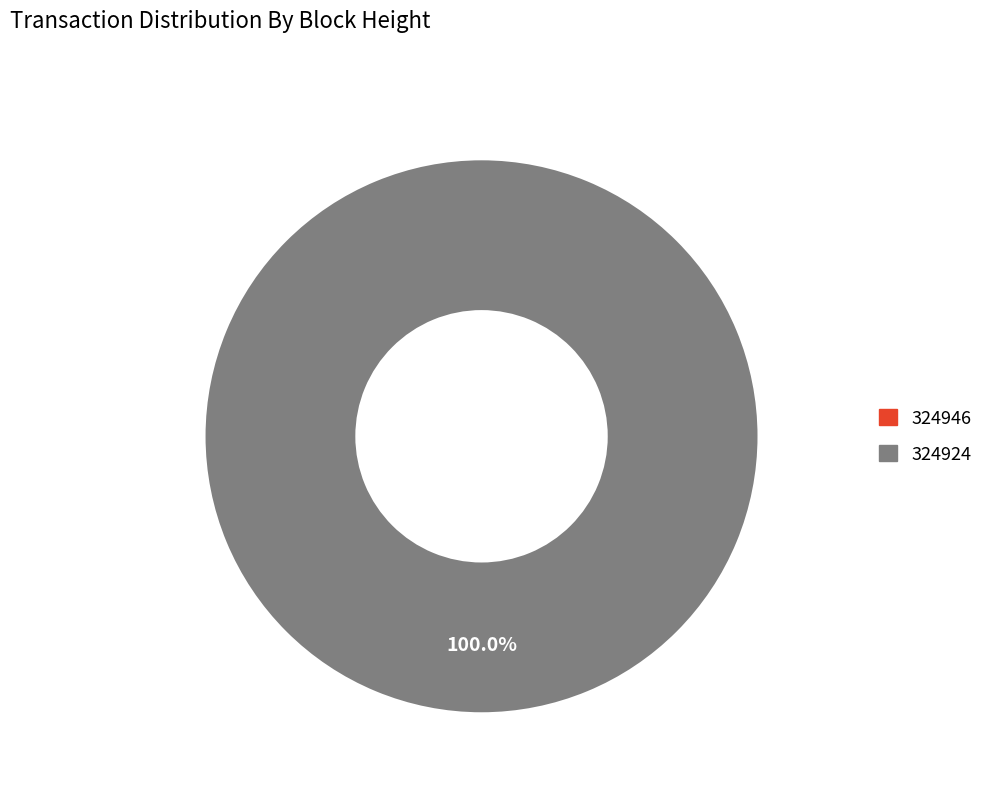

To the nearest percent, what is the difference between the largest and smallest slice percentages?

100%